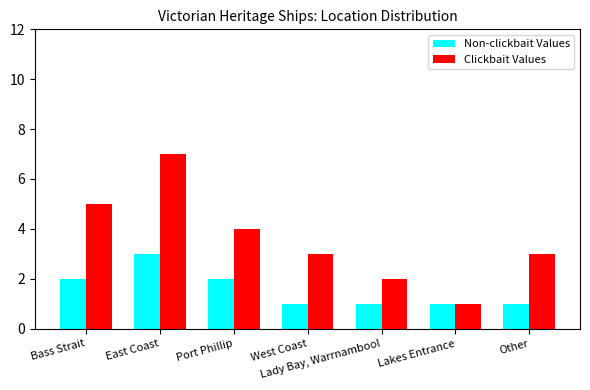

Count the number of data series in this chart.

2